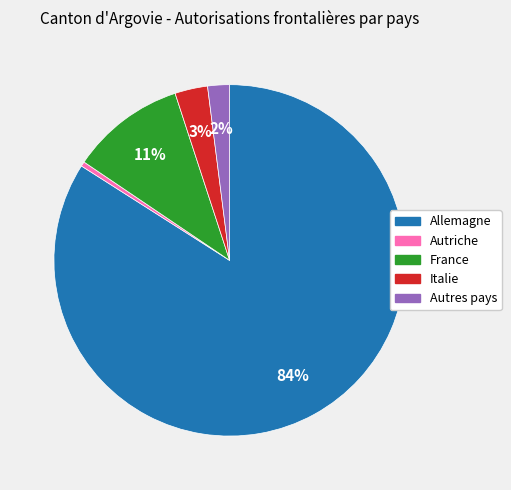

Does Italie represent more than half of the total?

No